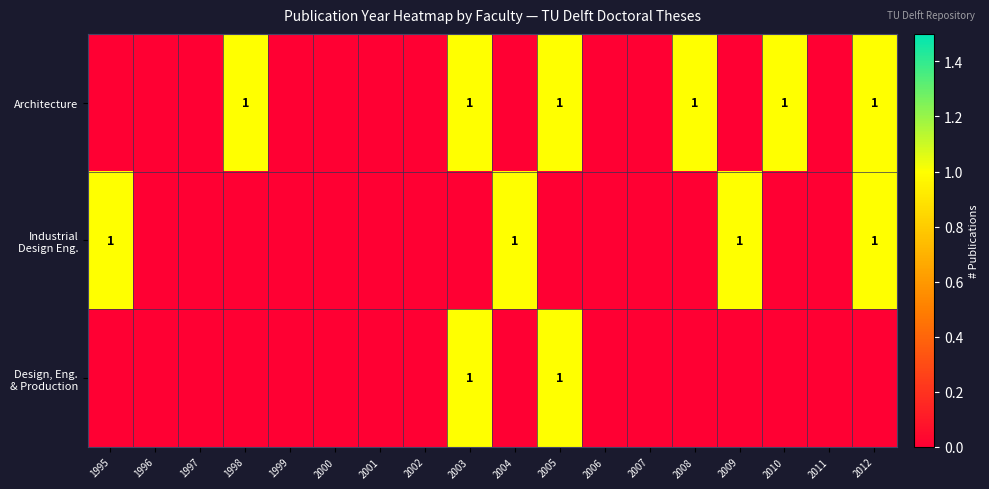

The Architecture series shows 1 at 2005. True or false?

True